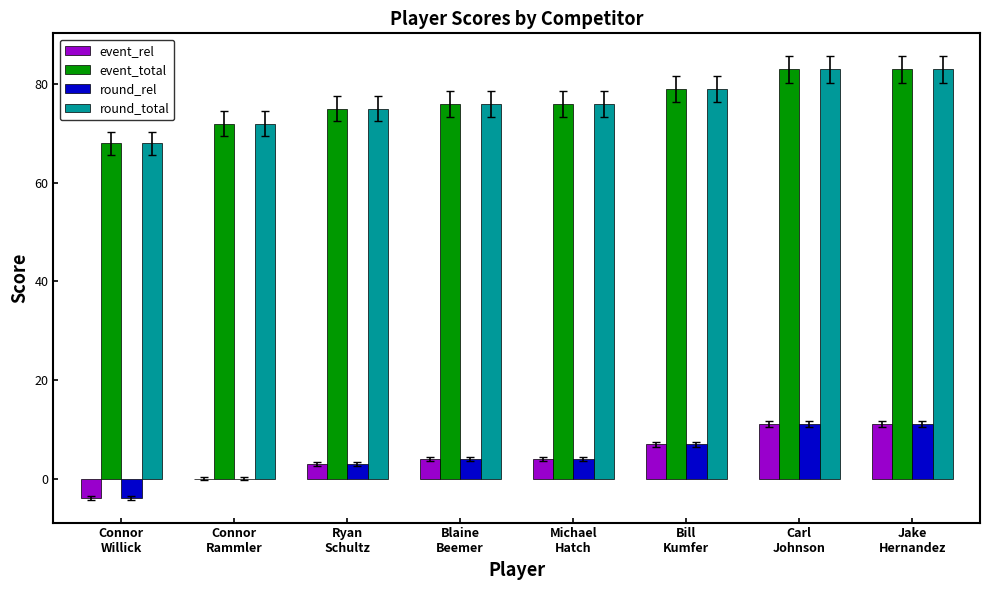

What is the maximum value for event_rel?

11